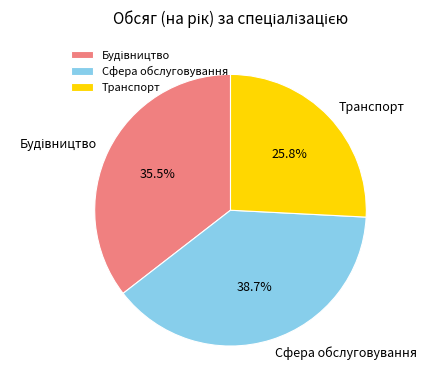

Combined, what portion of the pie is Транспорт and Сфера обслуговування?

64.5%